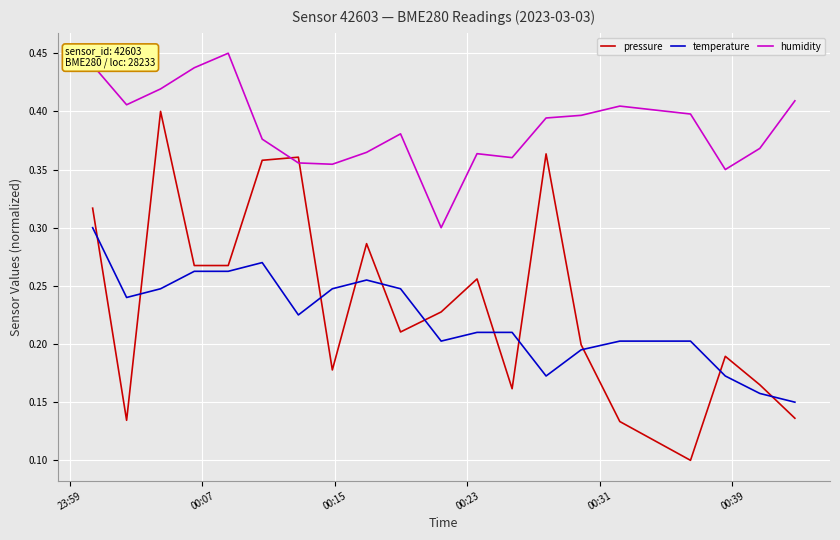

Which series has the largest total across all categories?

humidity